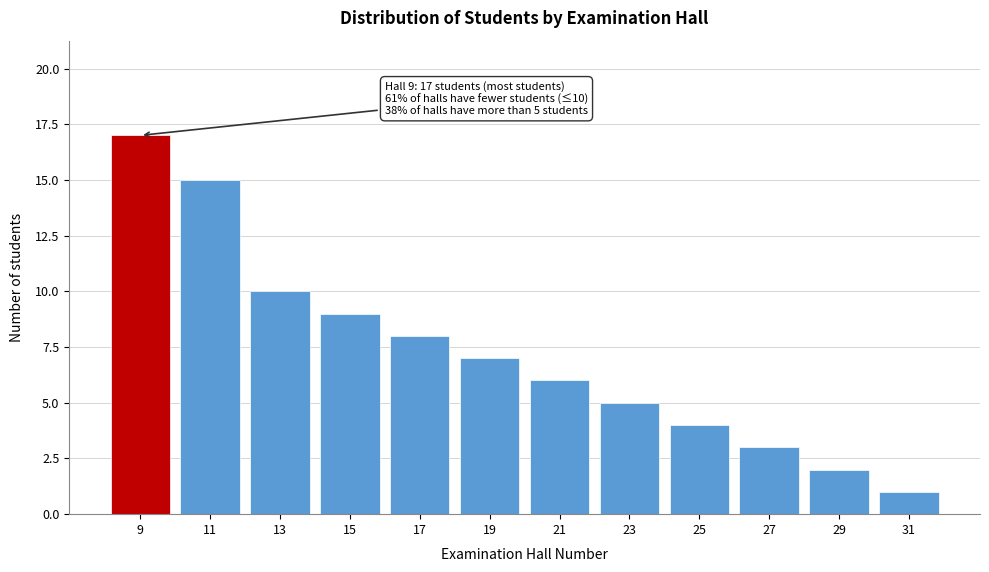

Reading right to left, what are all the values shown in this chart?

1	2	3	4	5	6	7	8	9	10	15	17